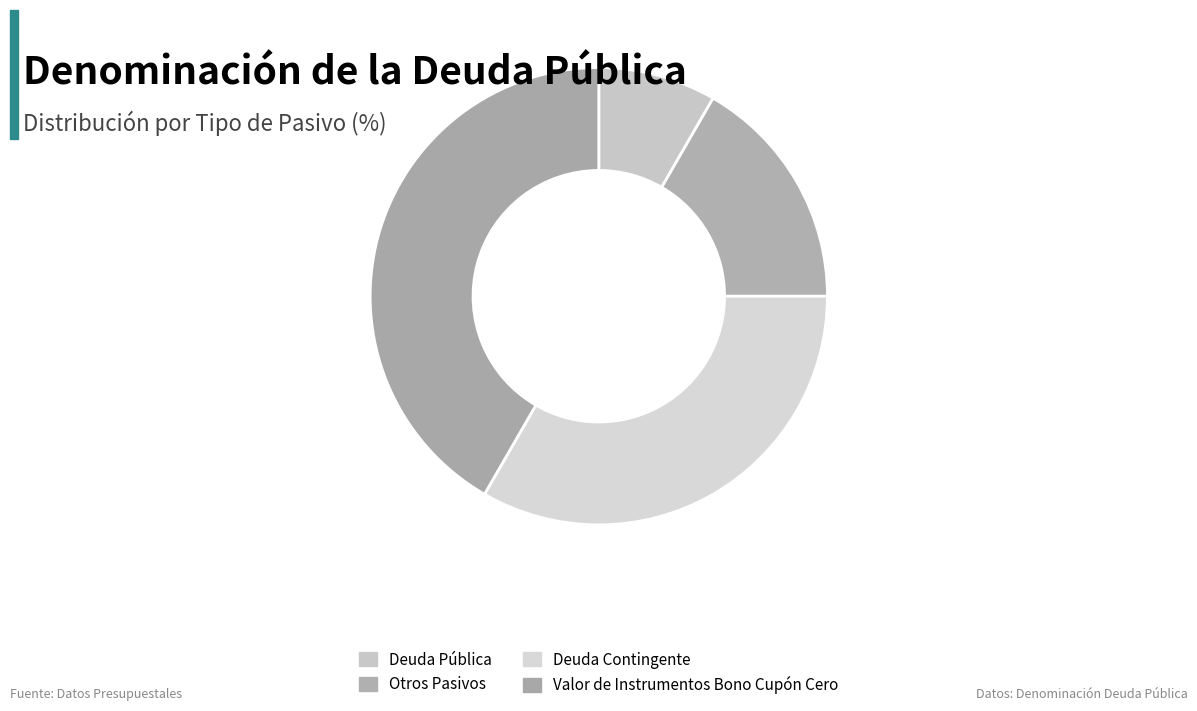

To the nearest percent, what is the difference between the Deuda Pública and Valor de Instrumentos Bono Cupón Cero slice percentages?

33%